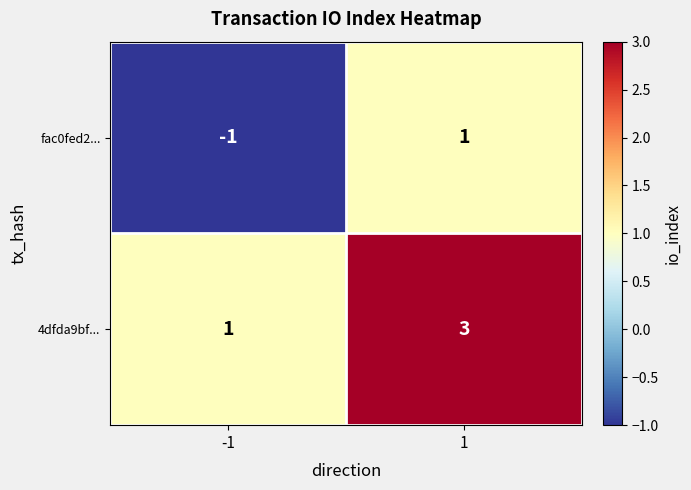

What is the sum of the 4dfda9bf... values at 1 and -1?

4